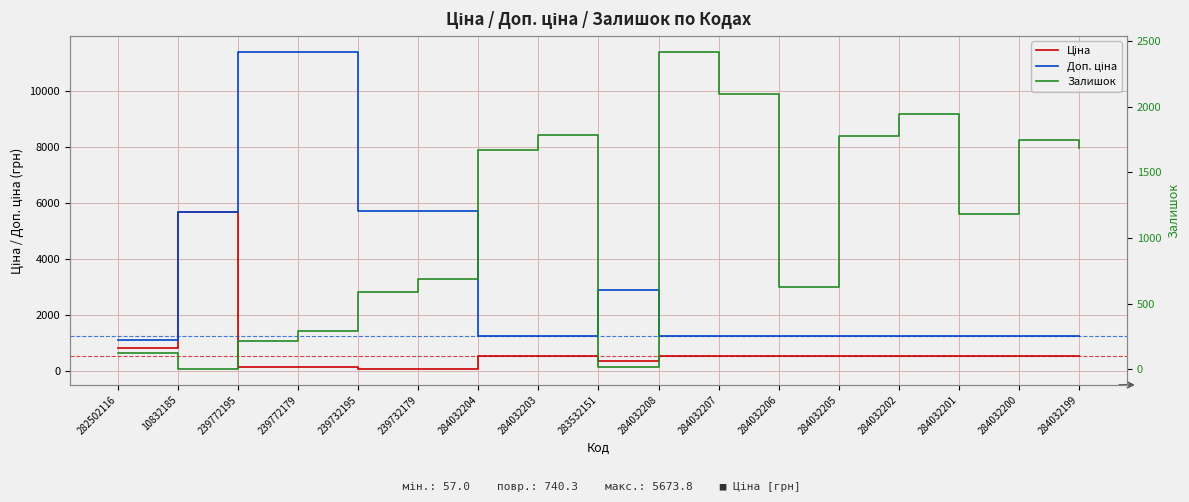

The value of Ціна at 239732195 is 38.7. True or false?

False